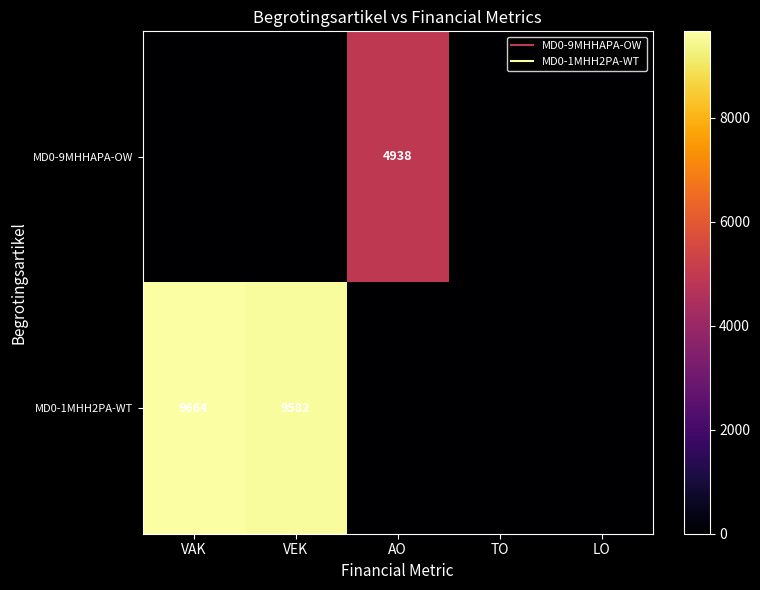

What is the maximum value shown in the chart?

9664